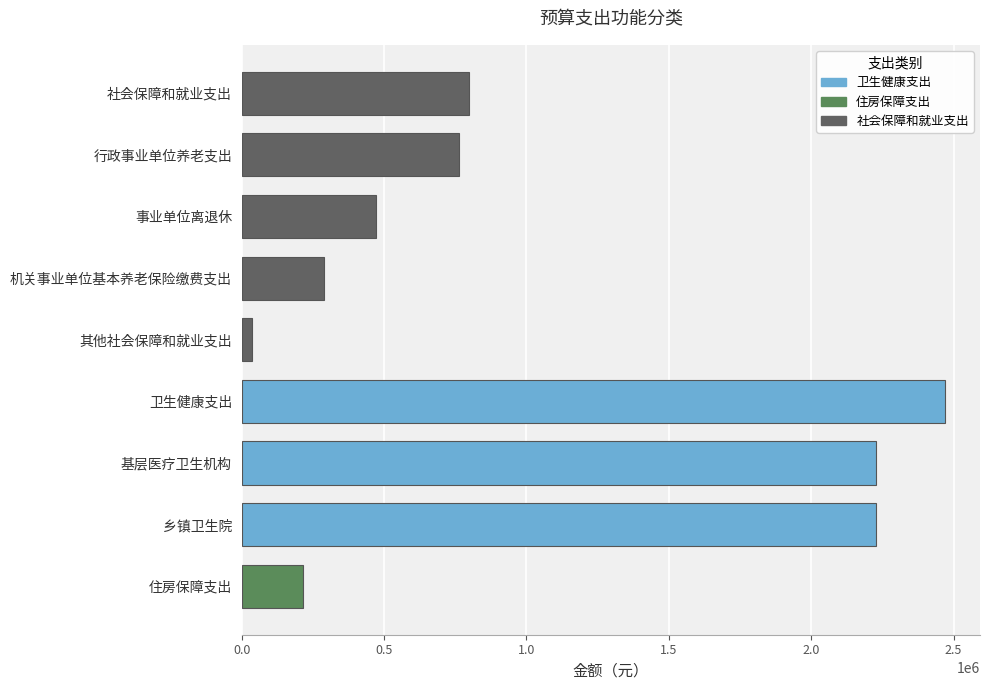

Reading top to bottom, transcribe all the data shown in this chart.

798602.8	761552.7	472352.0	289200.6	37050.1	2469559.8	2227419.4	2227419.4	216900.5